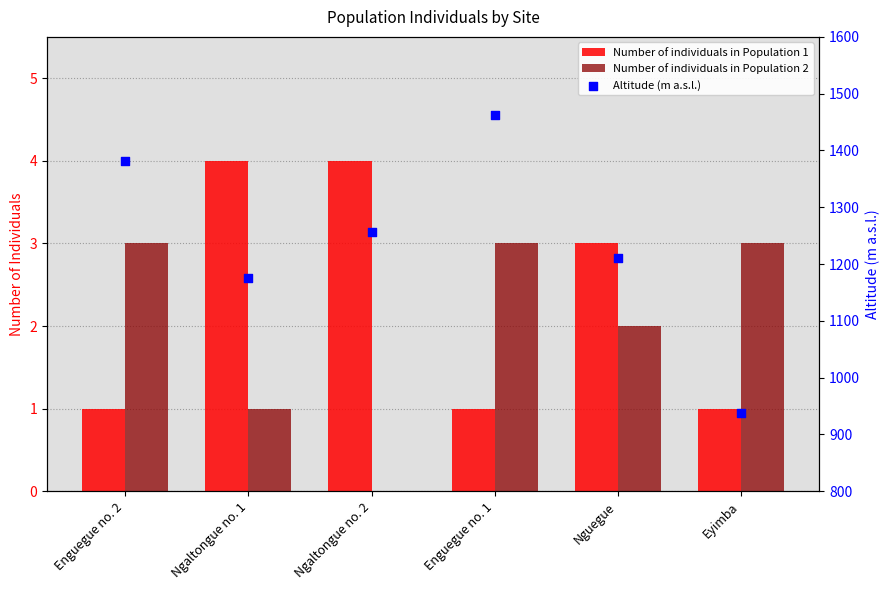

At which category is the sum across all series the highest?

Enguegue no. 1